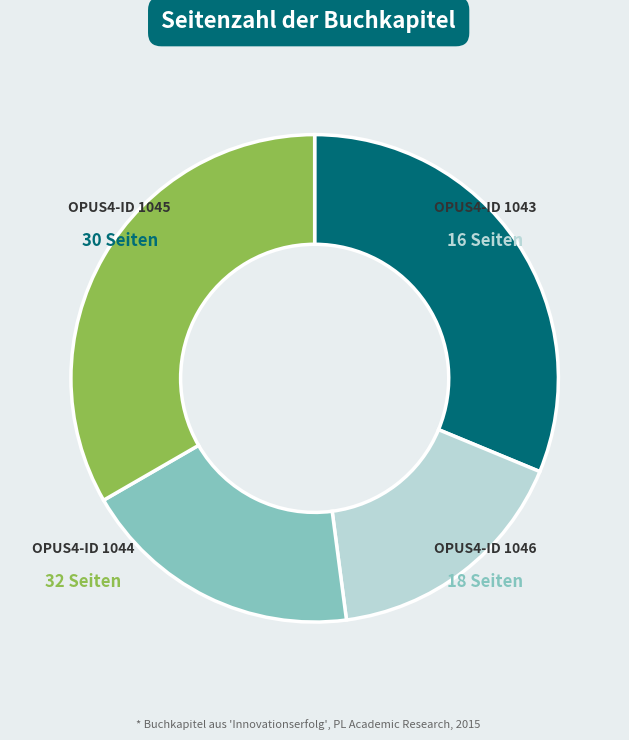

Is there any slice that represents more than half of the pie?

No